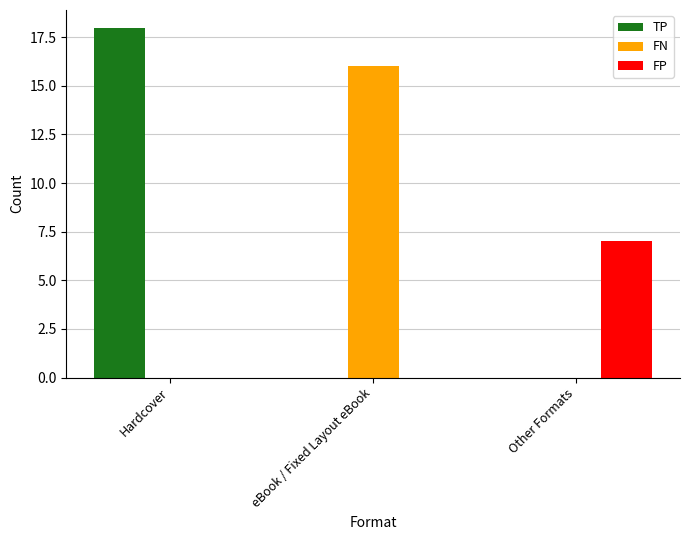

Read the FP value at Other Formats.

7